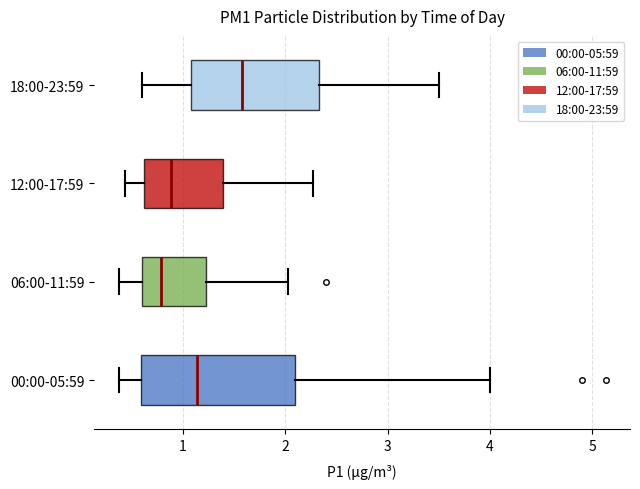

Reading bottom to top, transcribe this box plot: for each box, give where its median line is, the range the box spans, and where its two whiskers end, as read against the x-axis. The values are not printed on the chart, so give them approximately, as read against the axis.

00:00-05:59: median 1.1, box 0.6 to 2.1, whiskers 0.4 to 4.0
06:00-11:59: median 0.8, box 0.6 to 1.2, whiskers 0.4 to 2.0
12:00-17:59: median 0.9, box 0.6 to 1.4, whiskers 0.4 to 2.3
18:00-23:59: median 1.6, box 1.1 to 2.3, whiskers 0.6 to 3.5